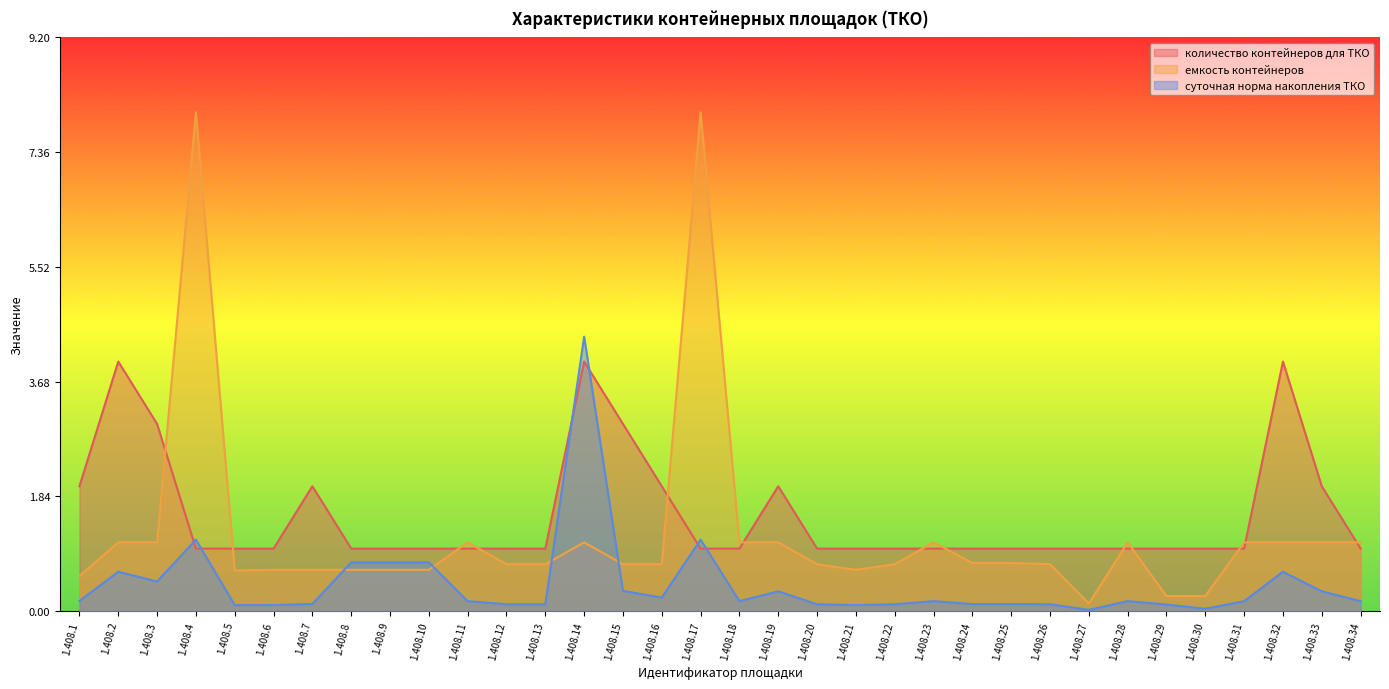

What is the value of the количество контейнеров для ТКО point at the 4th from the left?

1.0